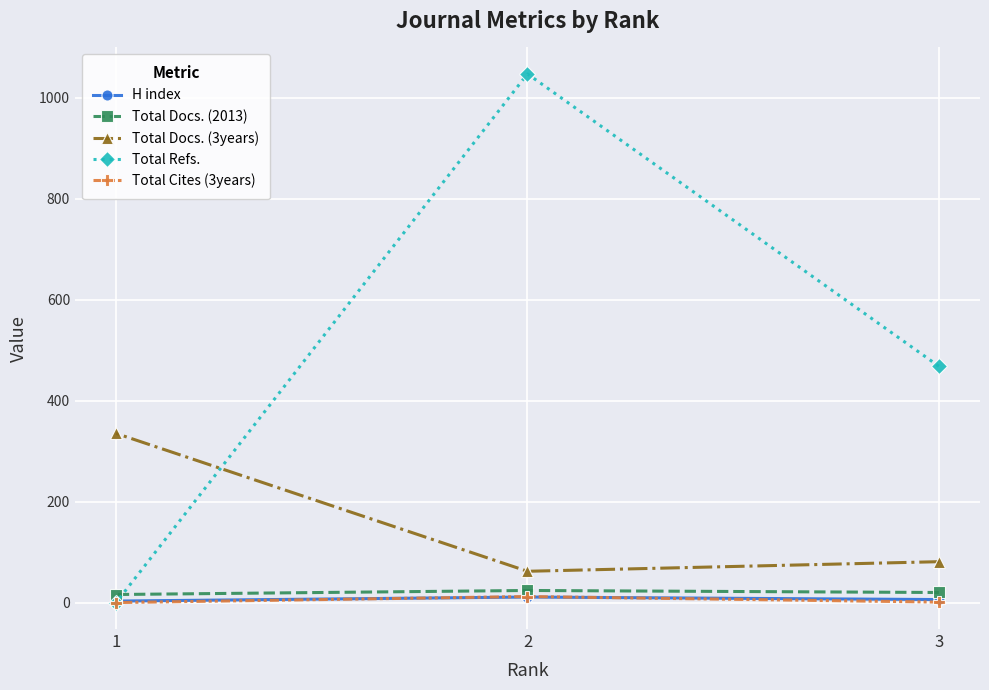

How many values in the Total Cites (3years) series are below 1?

1